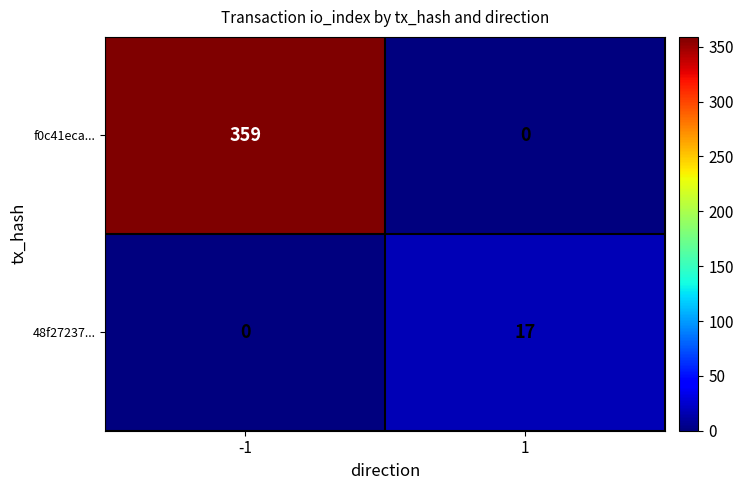

What is the highest value of the 48f27237... series?

17